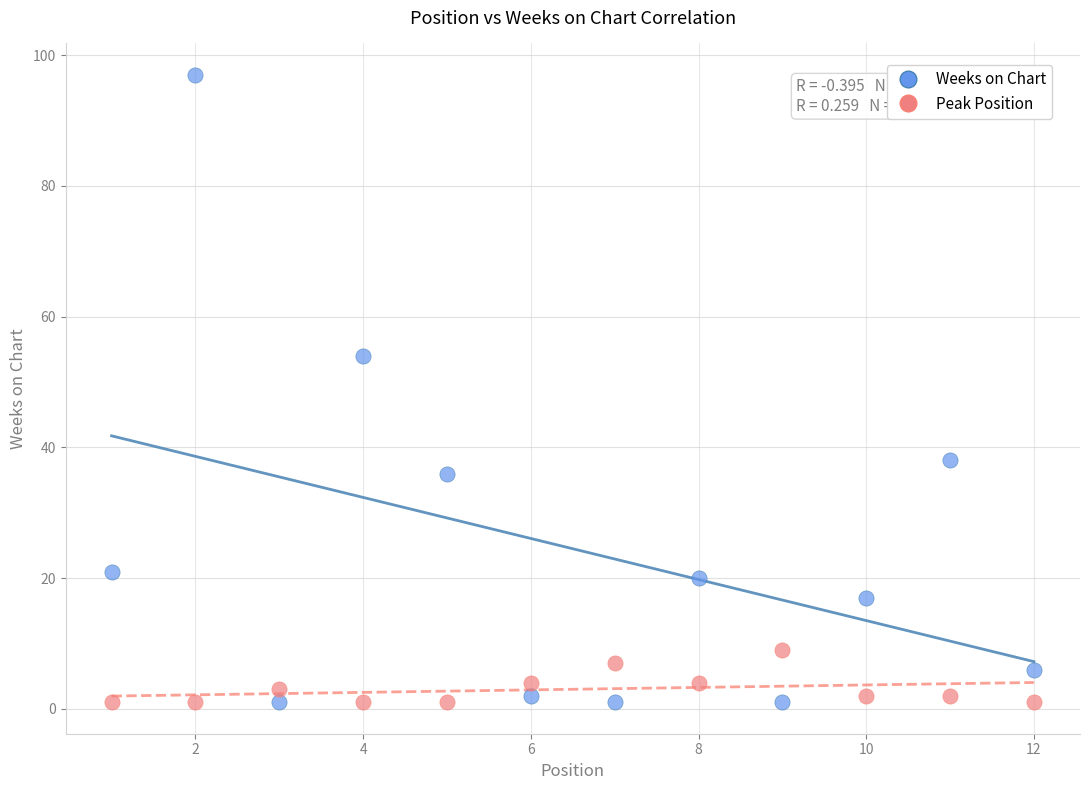

What are all the series names shown in the legend?

Weeks on Chart, Peak Position